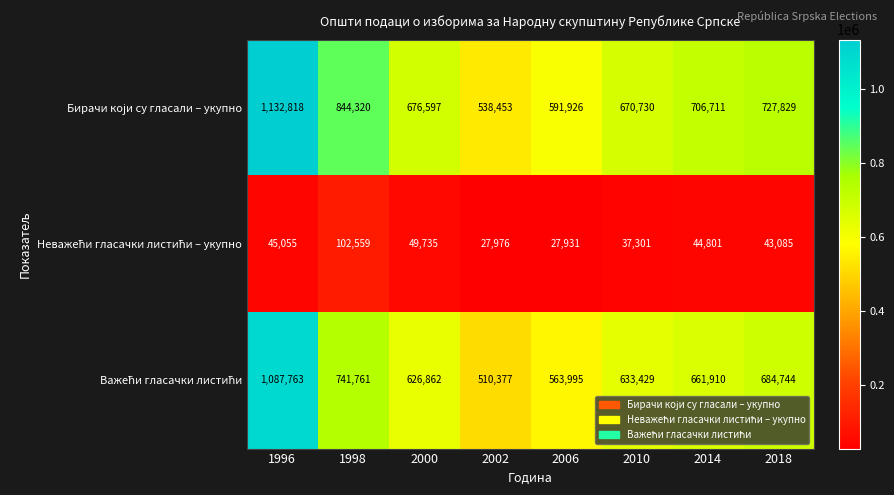

What is the difference between the highest and lowest values at 2010?

633429